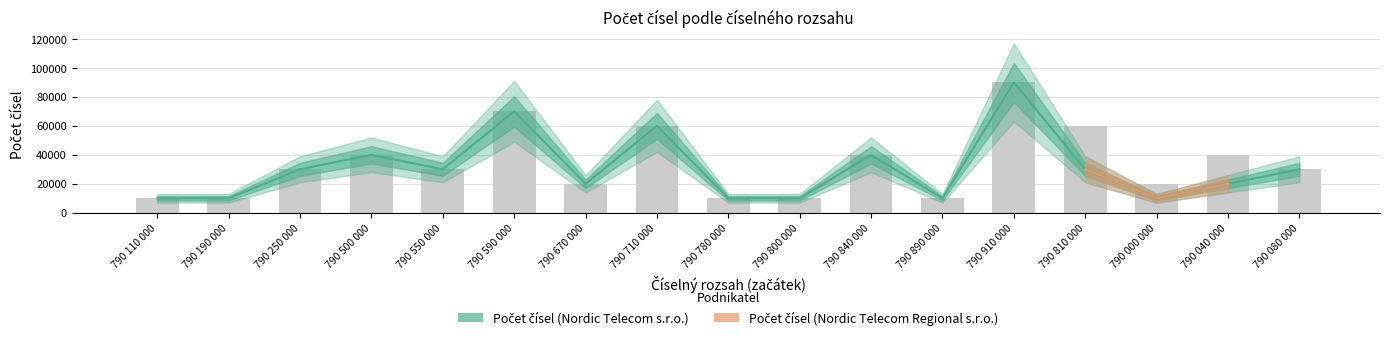

Where is the data nearest to the value 50000?

790 500 000